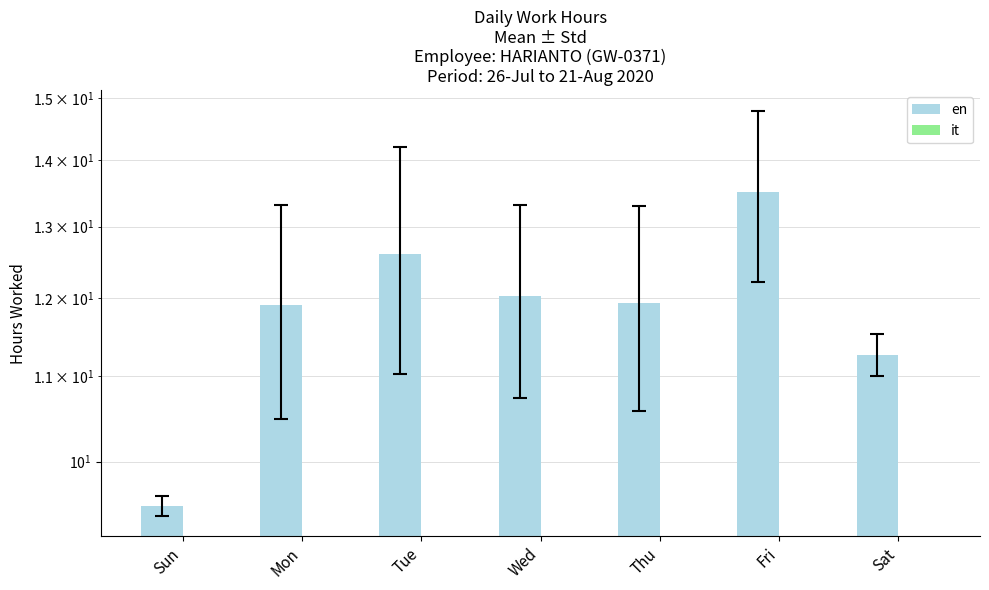

The value of it at Thu is 0.0. True or false?

True